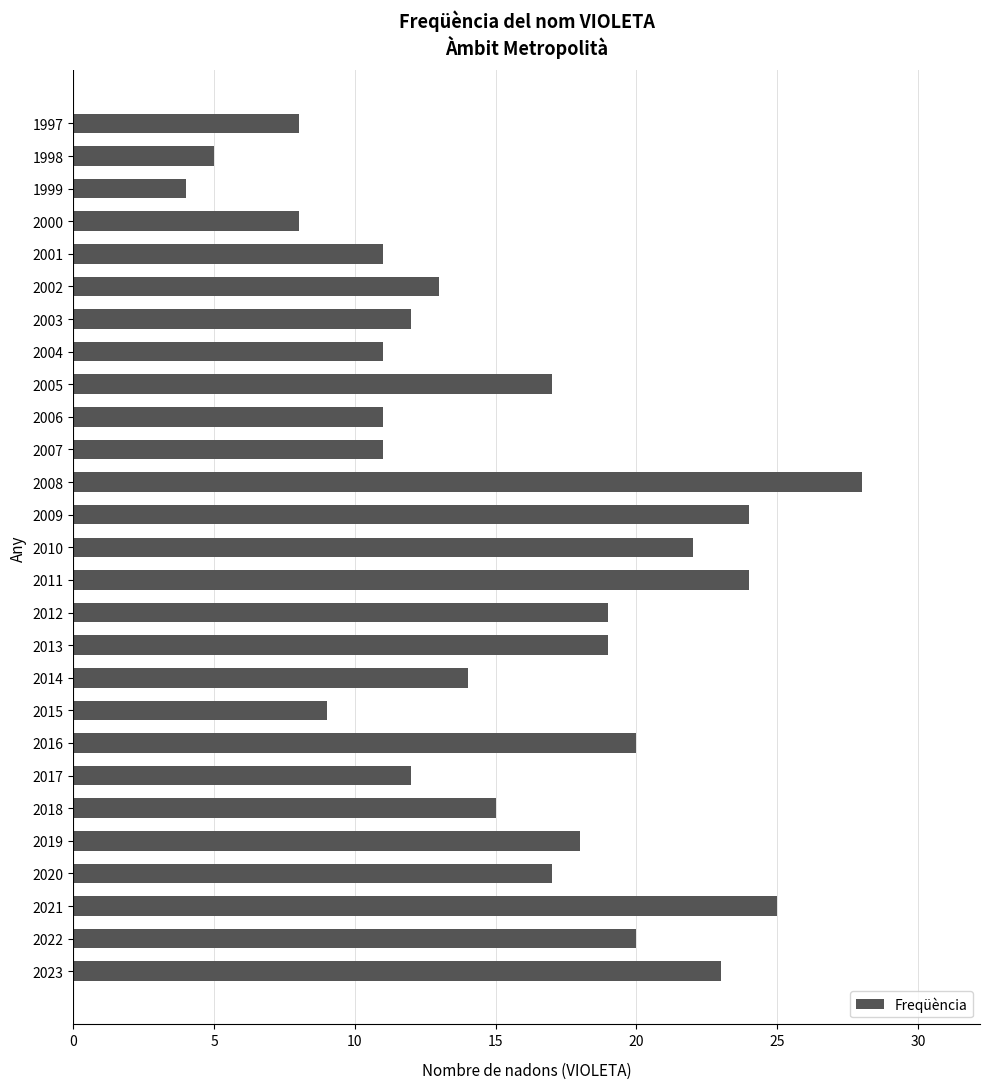

What is the minimum value shown in the chart?

4